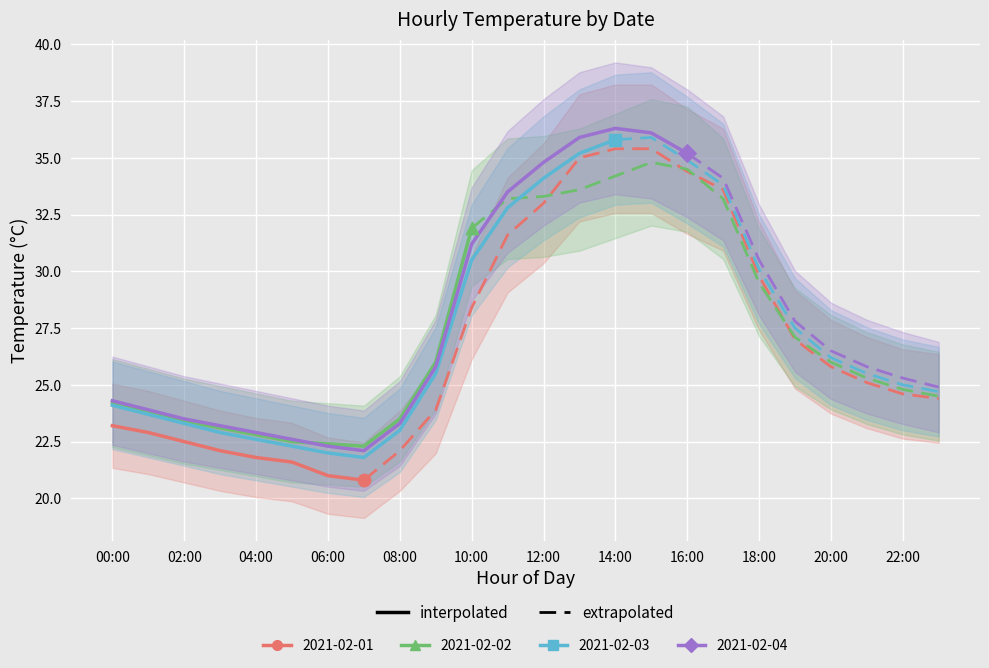

At which category is the sum across all series the highest?

15:00